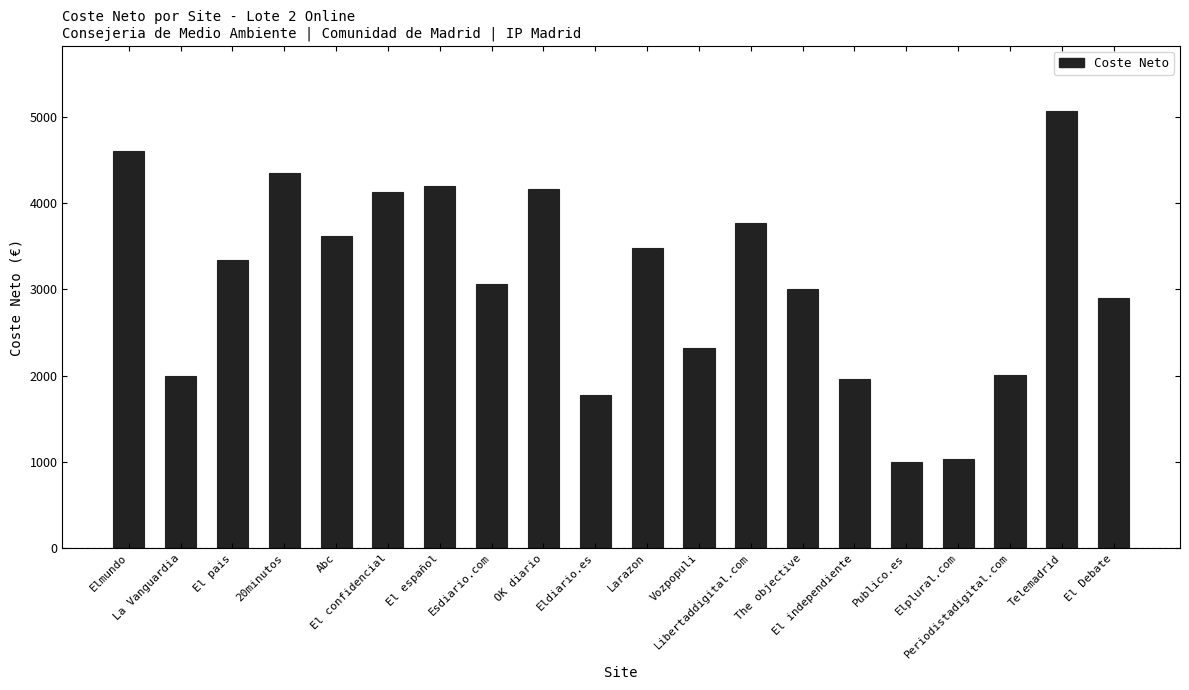

What is the greatest value displayed?

5064.9